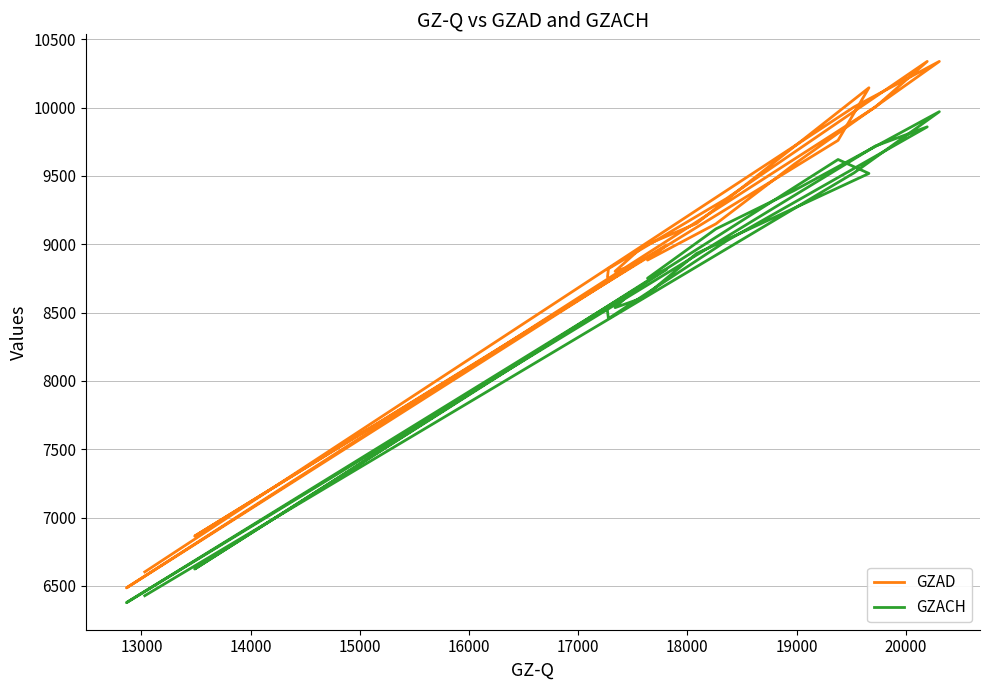

True or false: GZACH and GZAD intersect in this chart.

False